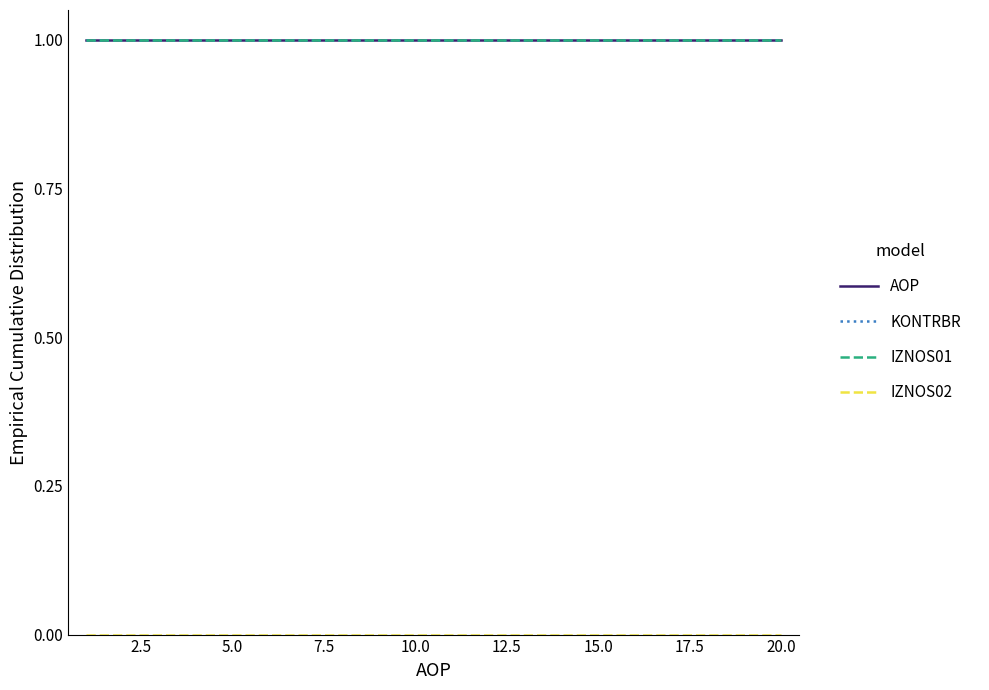

Is this an area chart (filled region under the line)?

No